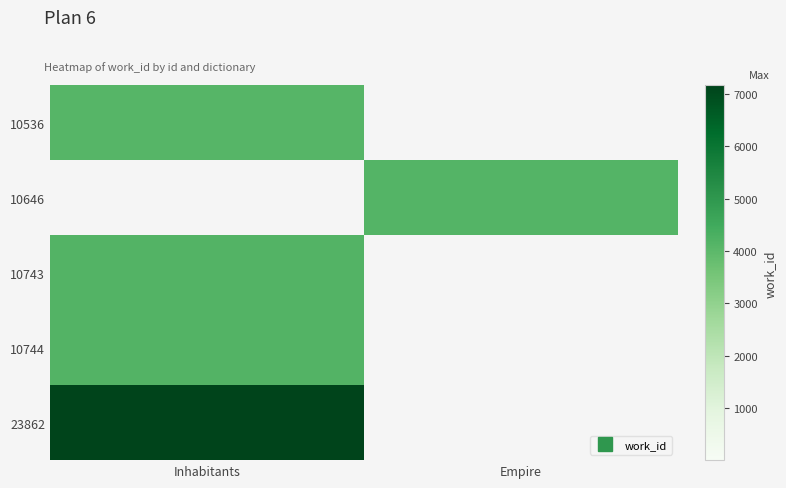

Reading right to left, what are all the values shown in this chart?

10536: Empire=0	Inhabitants=4090
10646: Empire=4141	Inhabitants=0
10743: Empire=0	Inhabitants=4165
10744: Empire=0	Inhabitants=4165
23862: Empire=0	Inhabitants=7163